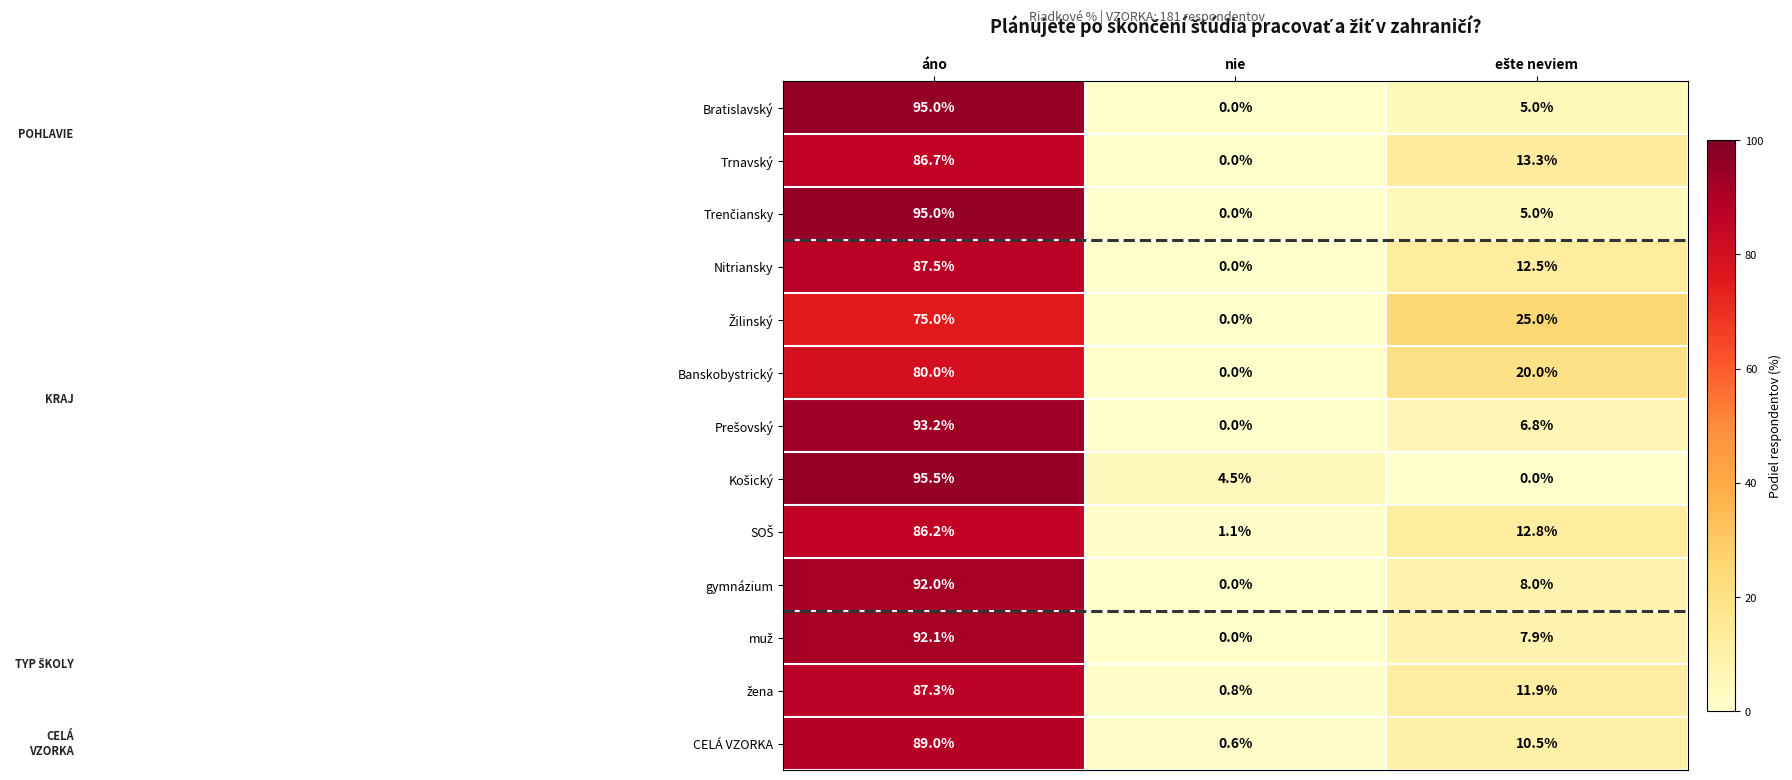

What is the maximum value shown in the chart?

95.5